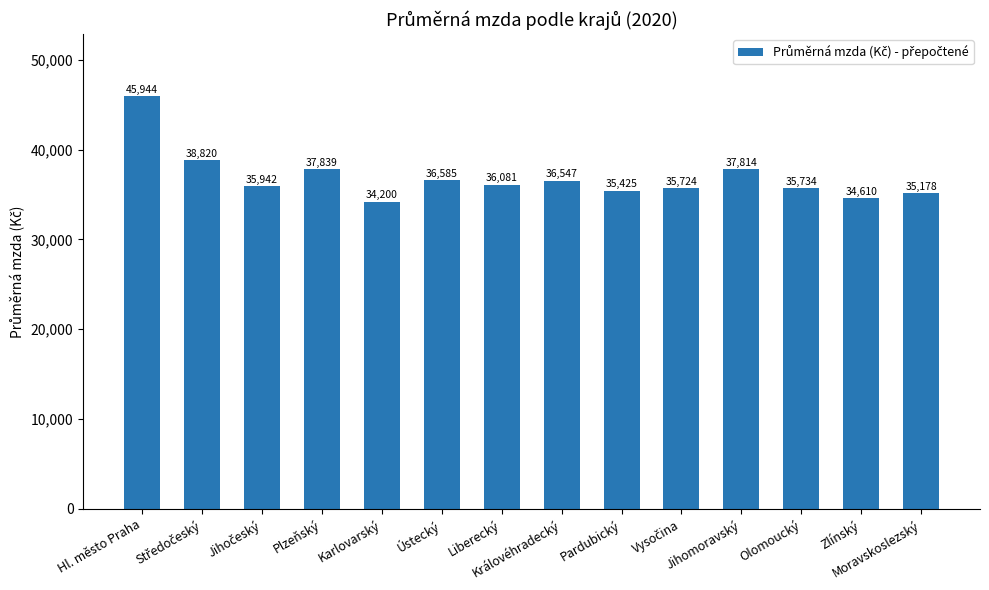

How many distinct data groups are displayed?

1